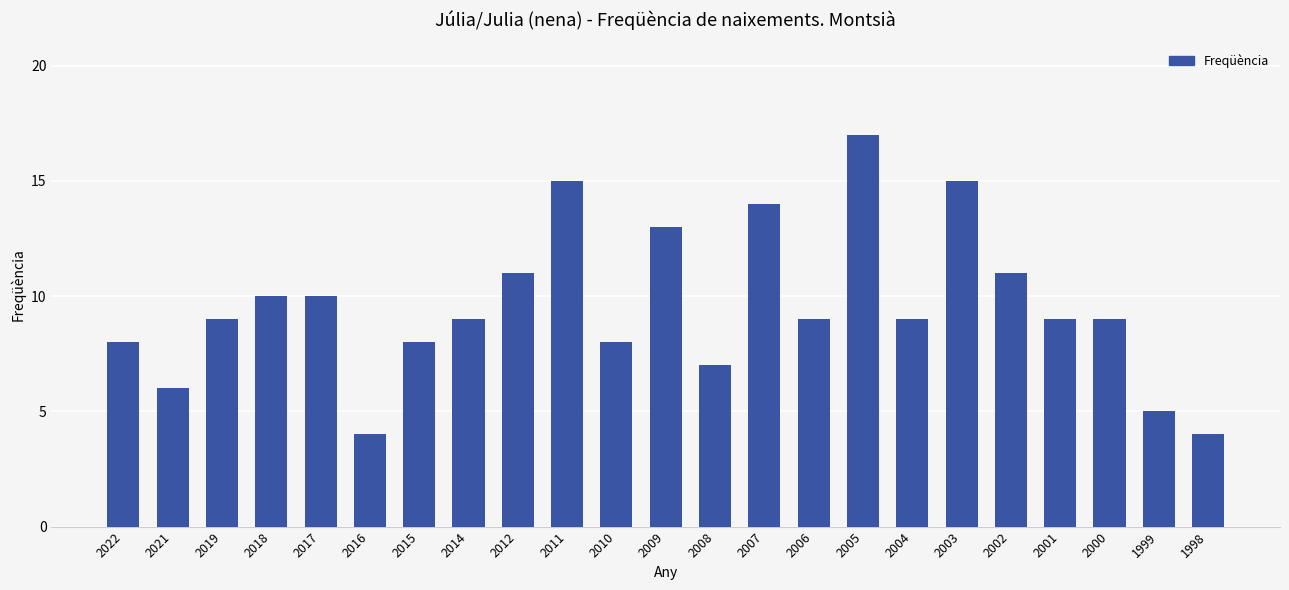

The value at 2014 is 15. True or false?

False